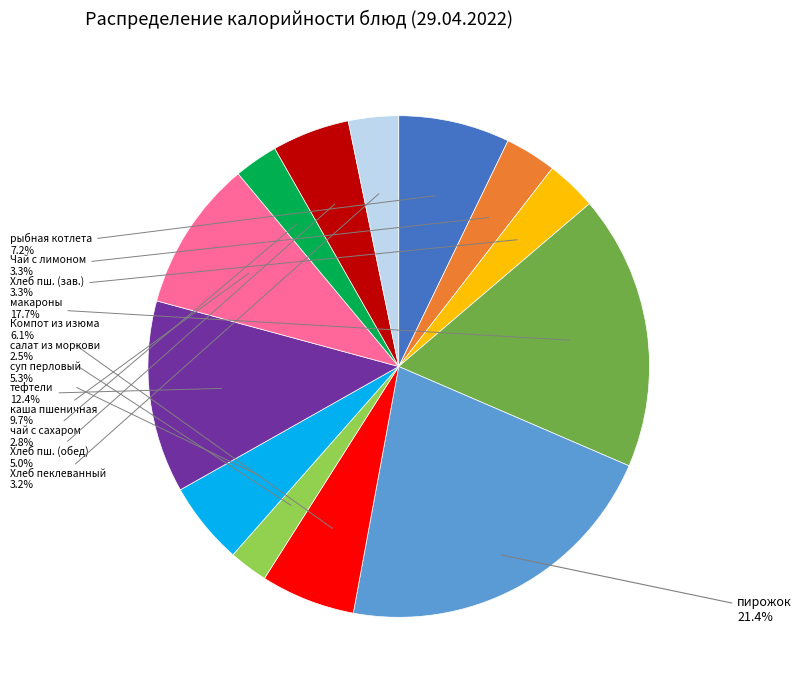

How many segments does this pie chart have?

13